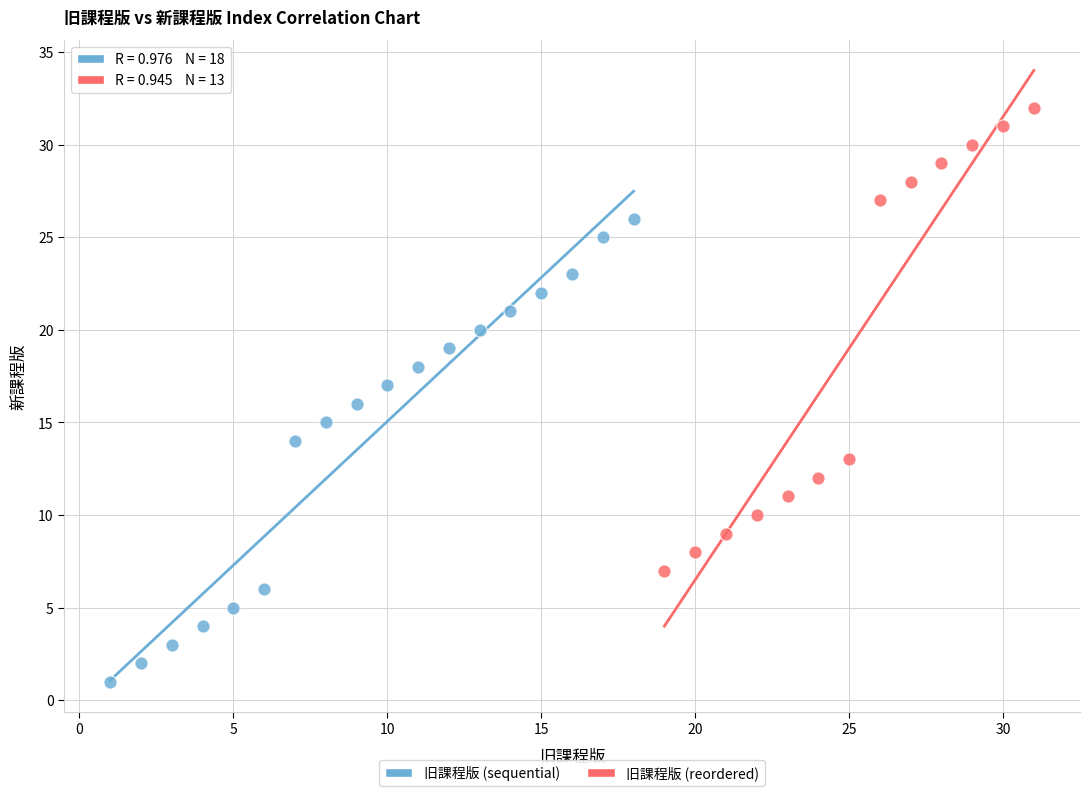

Which series reaches the maximum Y coordinate?

旧課程版 (reordered)